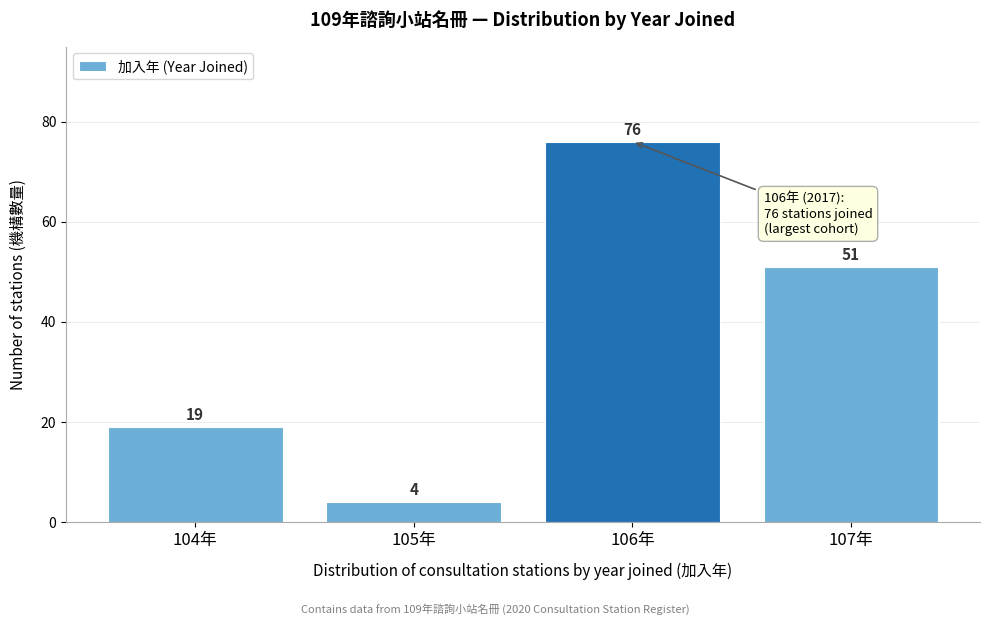

Reading left to right, extract all data points from this chart.

19	4	76	51